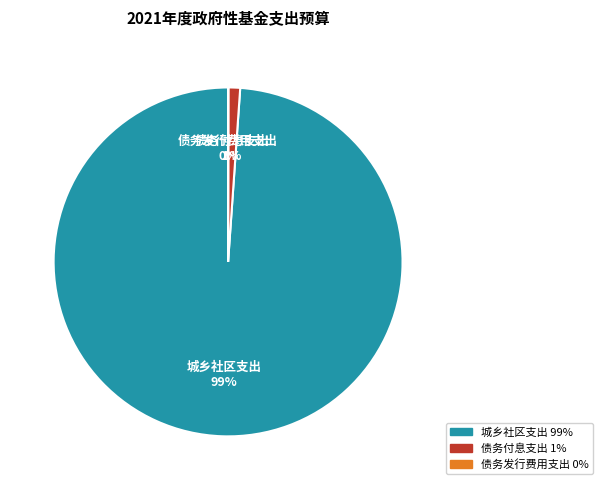

To the nearest percent, what is the combined percentage of 城乡社区支出 and 债务付息支出?

100%